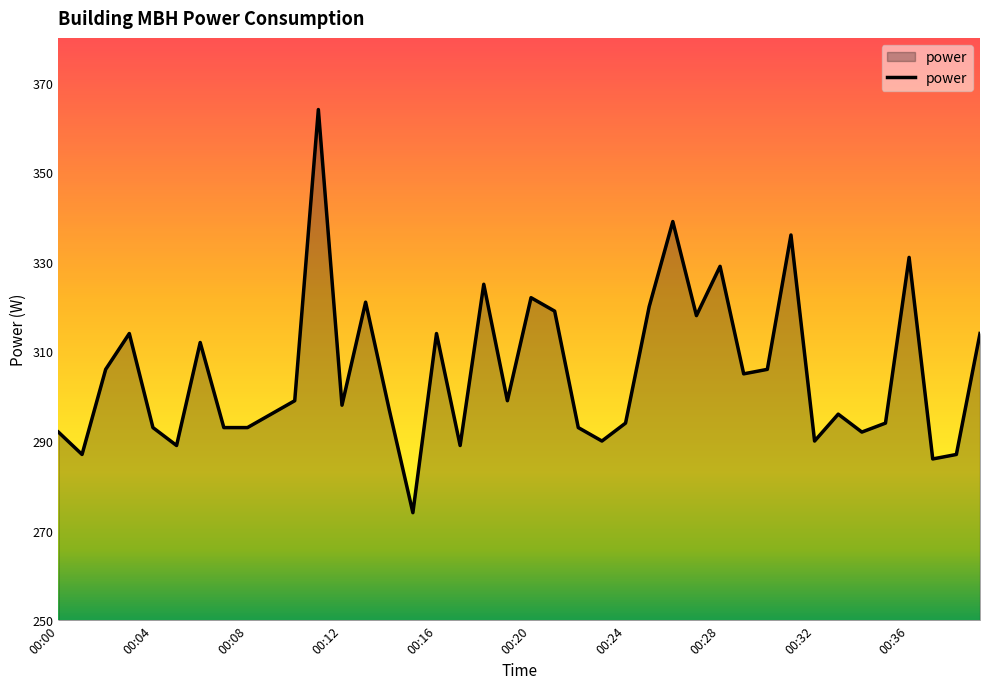

What is the smallest value displayed?

274